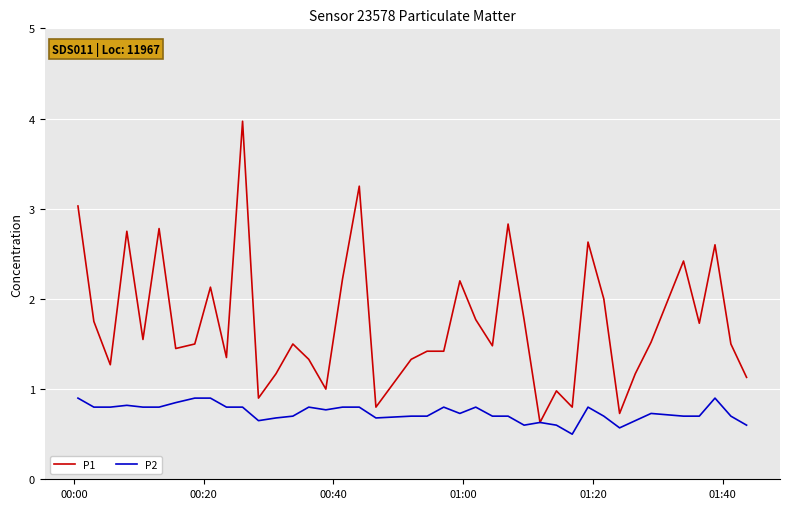

Which series has the largest total across all categories?

P1